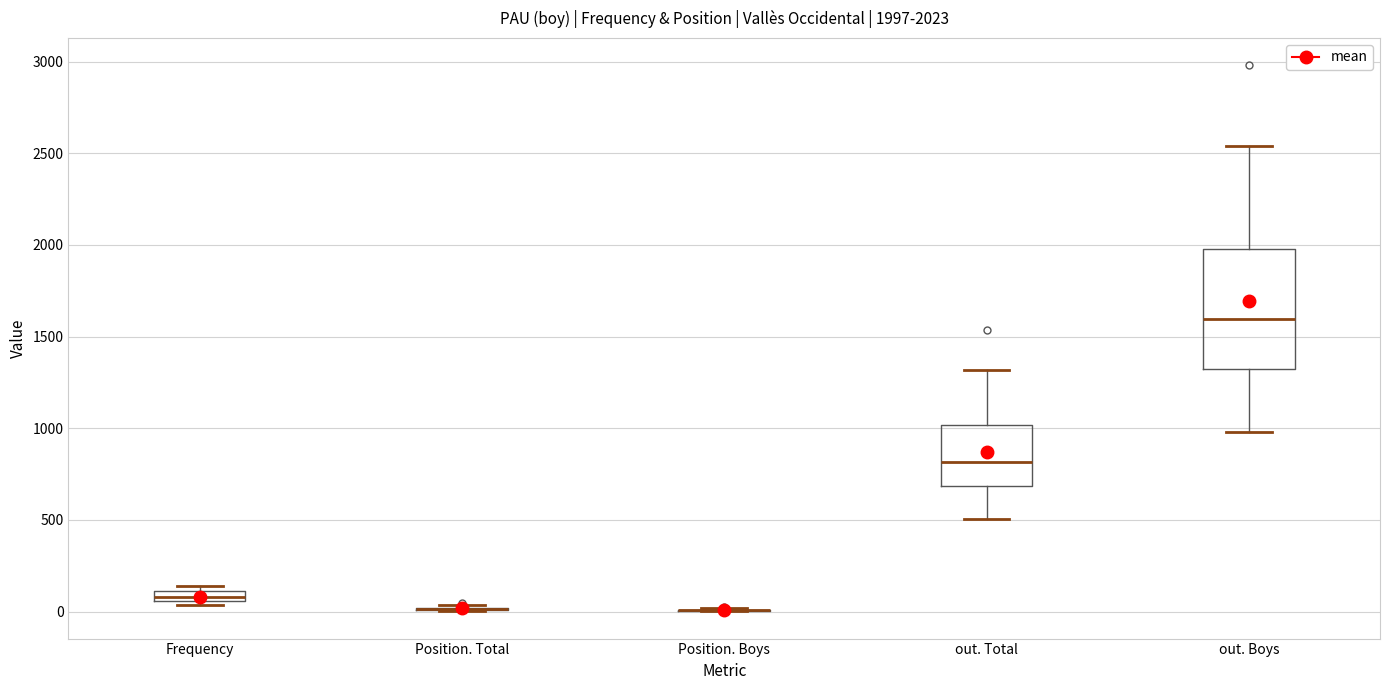

Which box is the tallest, from its lower edge to its upper edge?

out. Boys